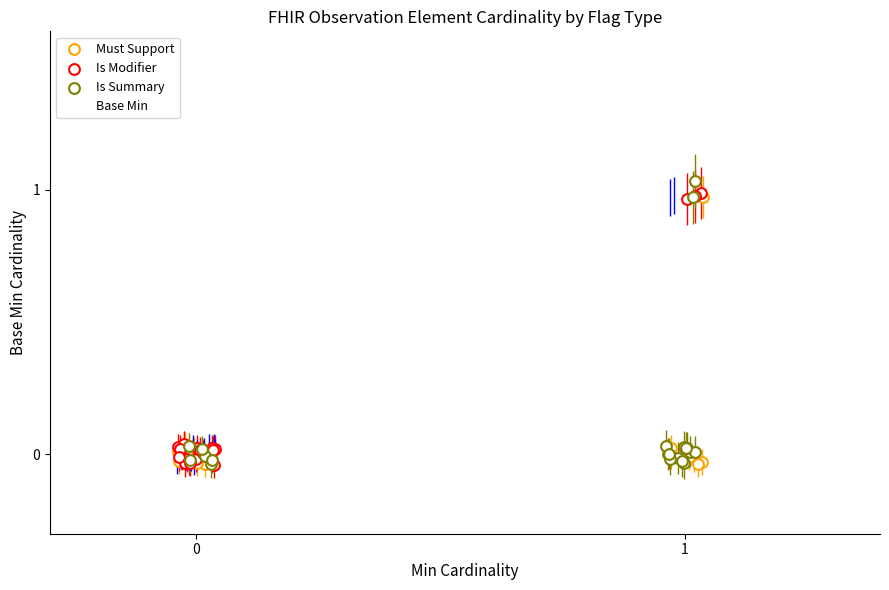

What are all the series names shown in the legend?

Must Support, Is Modifier, Is Summary, Base Min